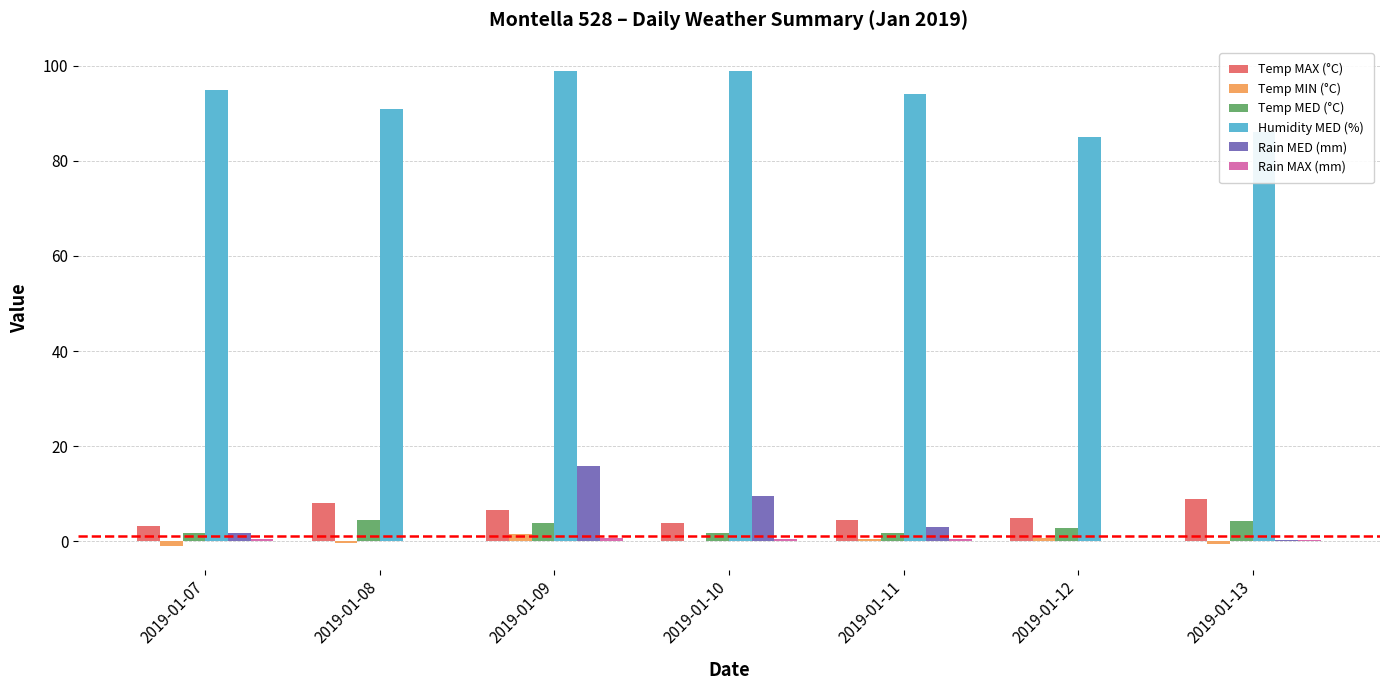

Between 2019-01-07 and 2019-01-09, which series saw the biggest shift?

Rain MED (mm)